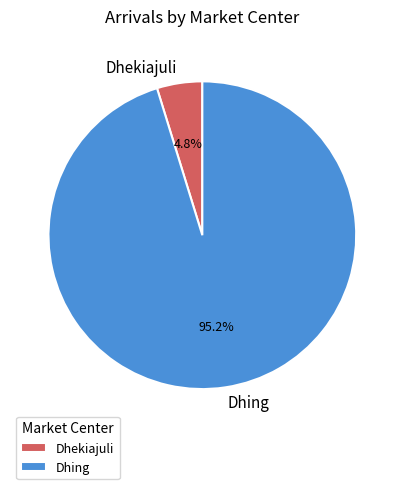

Does any single category account for the majority?

Yes